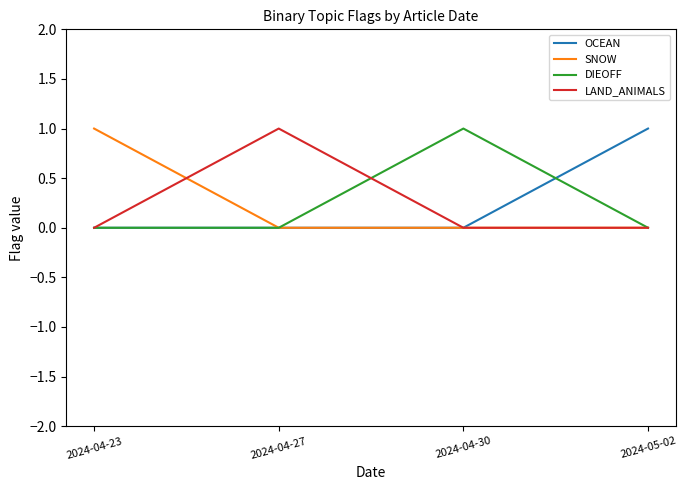

Is the value of SNOW at 2024-04-23 greater than the value of OCEAN at 2024-04-23?

Yes